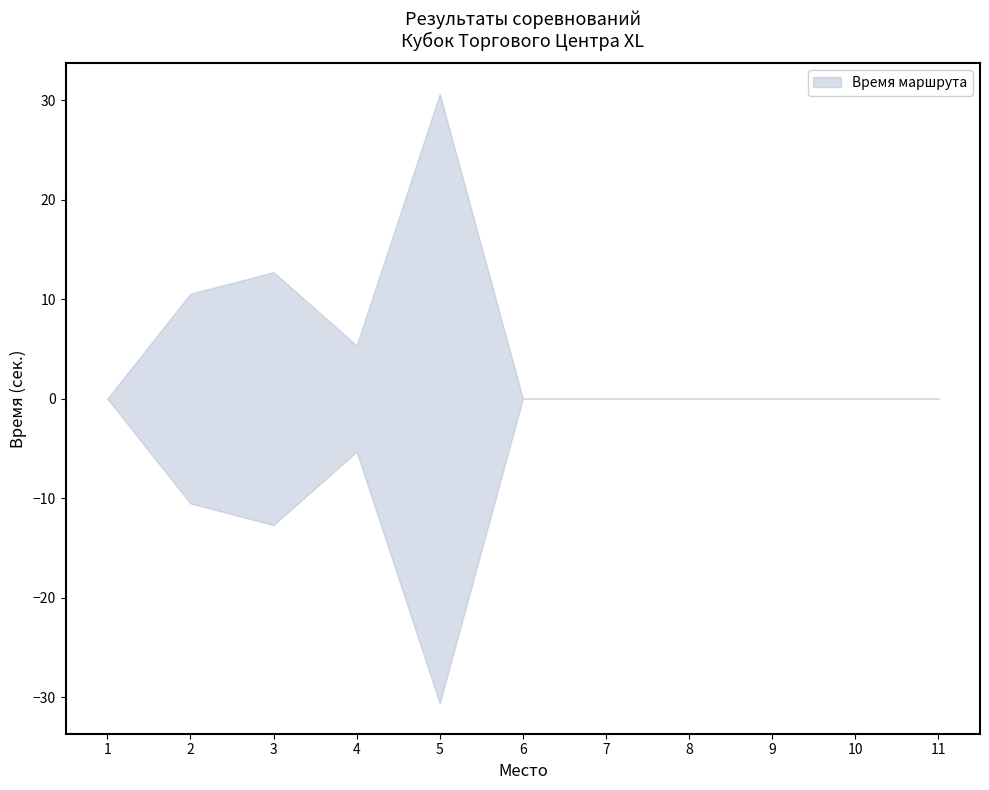

At which category does the chart reach its minimum across all series?

1